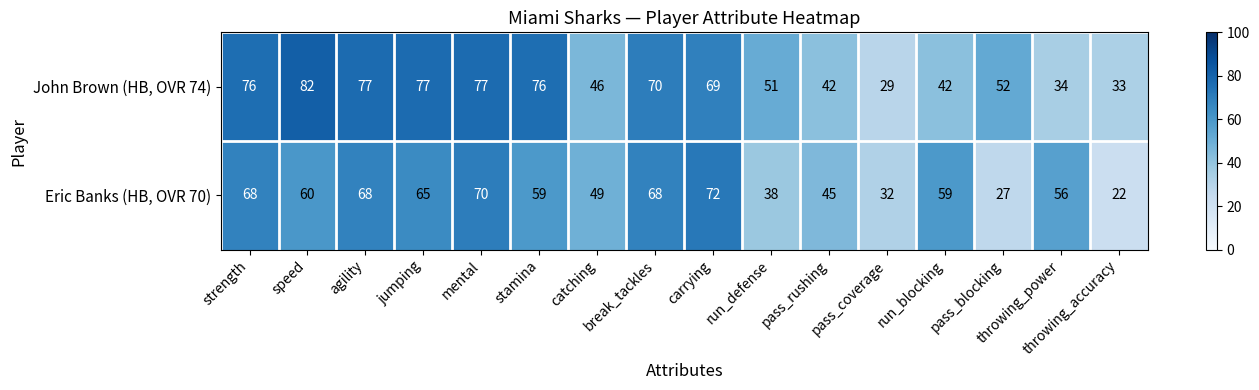

Rank the series by their maximum value, from lowest to highest.

Eric Banks (HB, OVR 70), John Brown (HB, OVR 74)